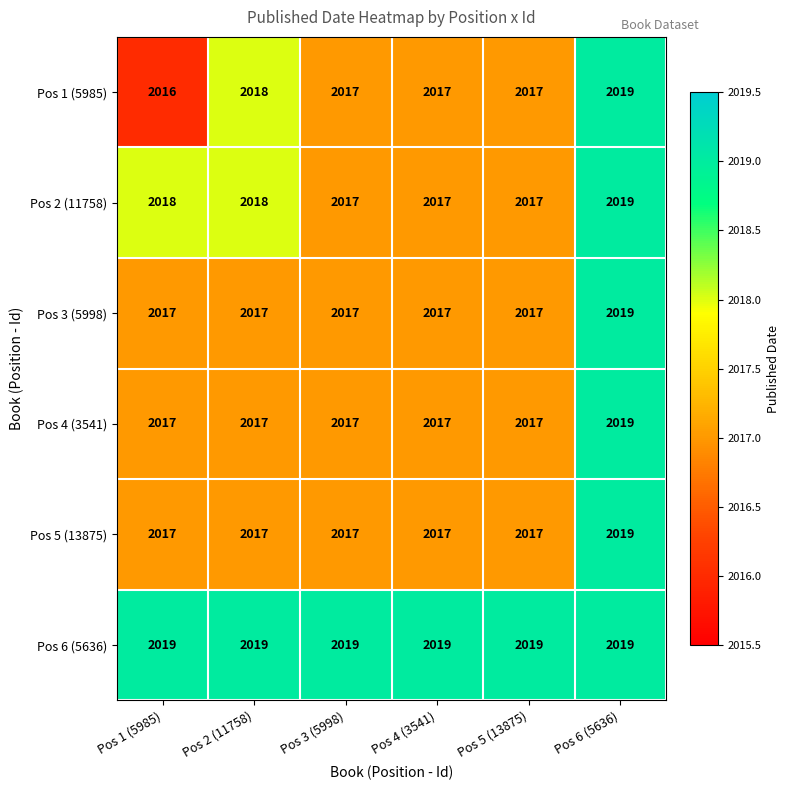

How many Pos 5 (13875) values are between 2017 and 2018?

5